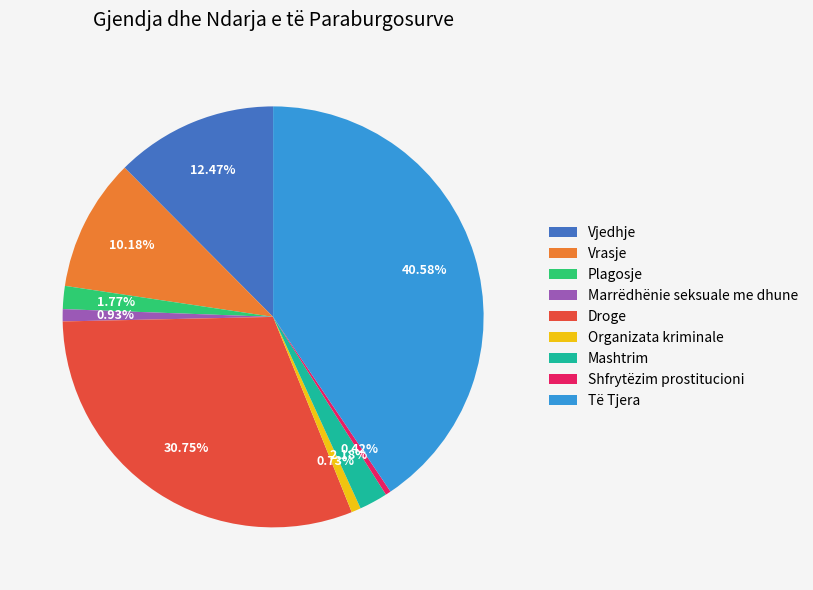

Approximately how many times larger is the value at Mashtrim compared to Marrëdhënie seksuale me dhune?

2.3